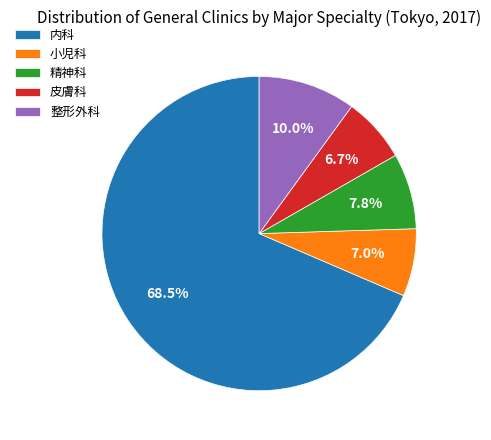

Count the number of slices in the pie.

5